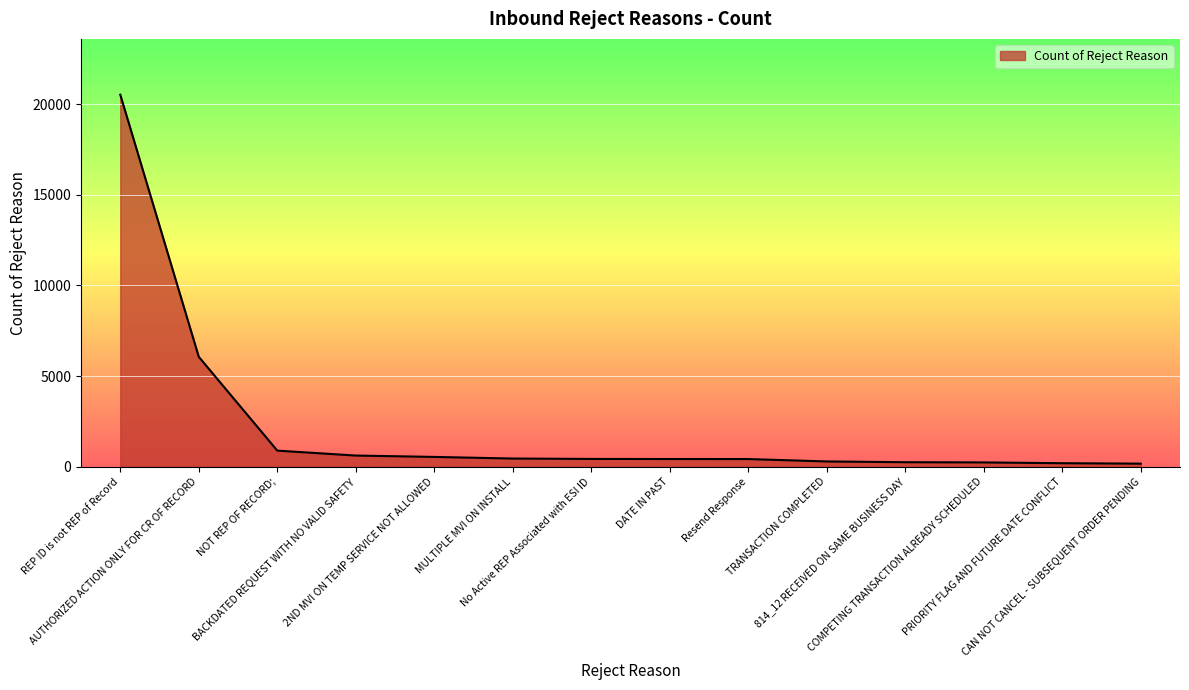

What is the maximum value shown in the chart?

20526